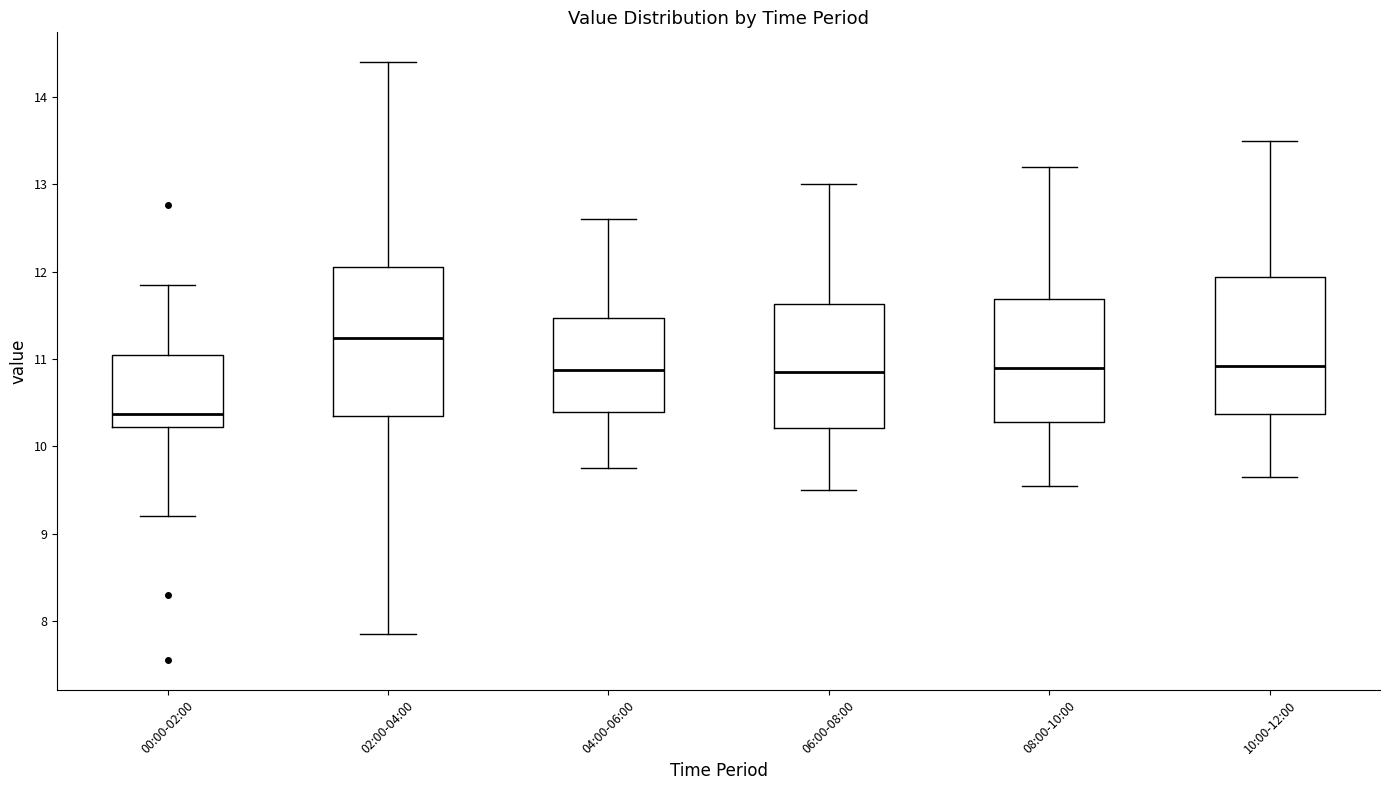

Where is the upper edge of the box for 00:00-02:00 on the y-axis? The values are not printed on the chart, so give them approximately, as read against the axis.

11.0